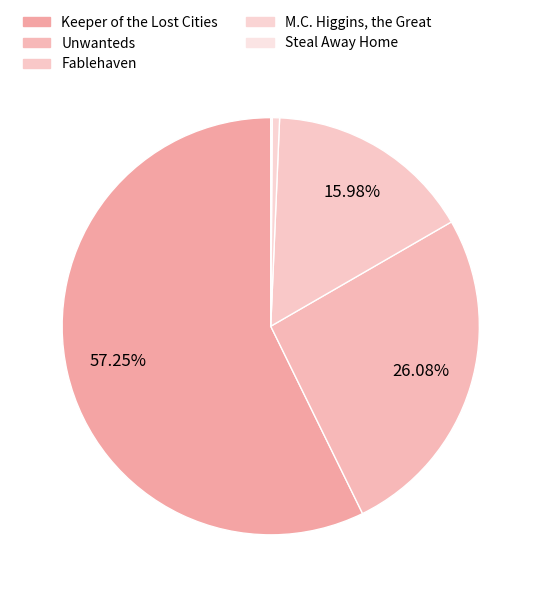

Which category accounts for the majority?

Keeper of the Lost Cities